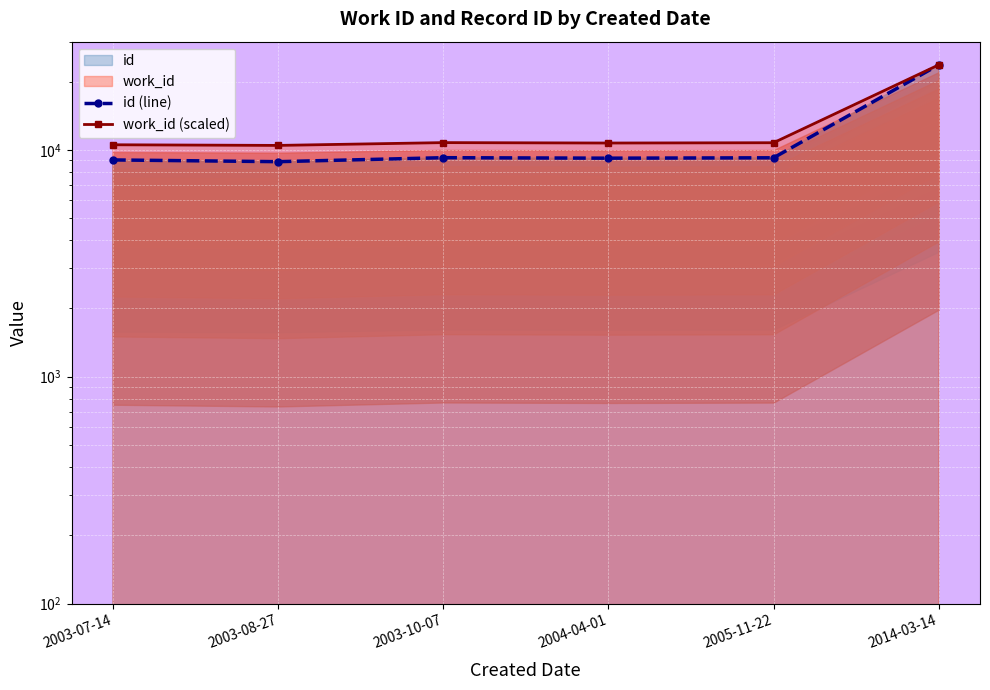

Which series has the largest total across all categories?

work_id (scaled)